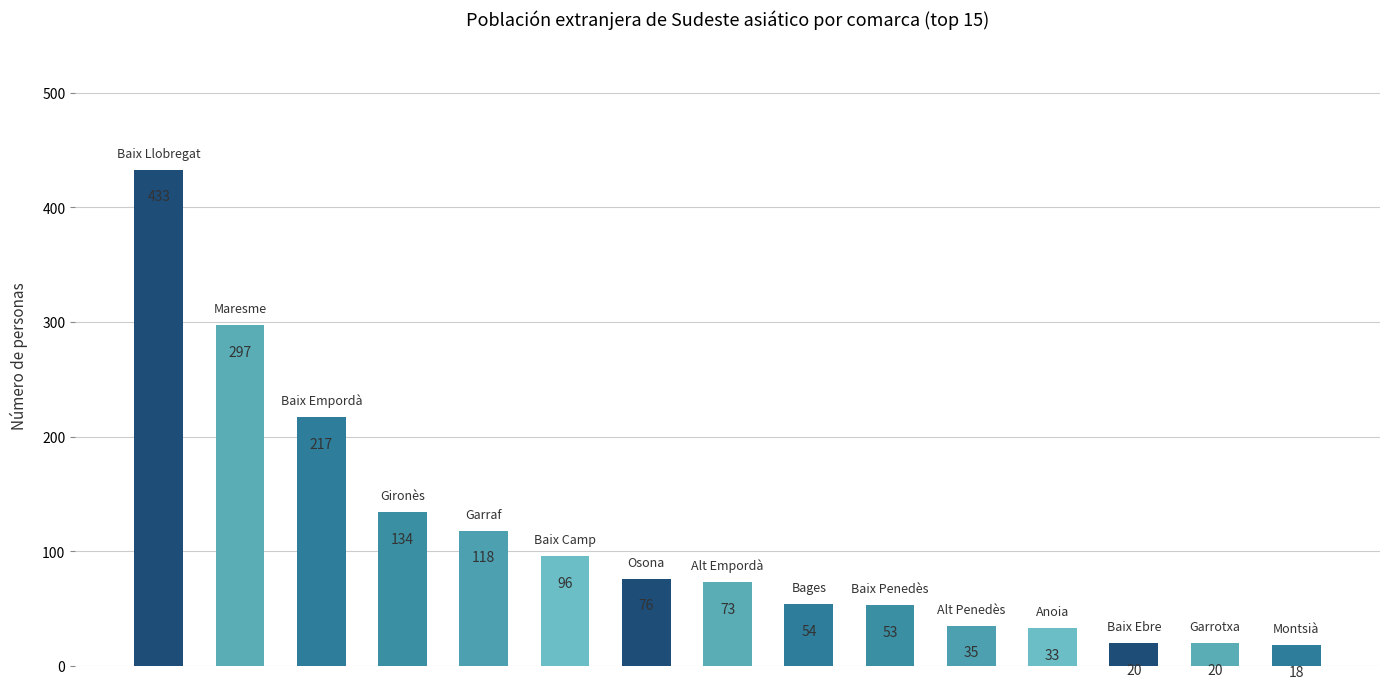

What is the value of the 11th bar from the left?

35